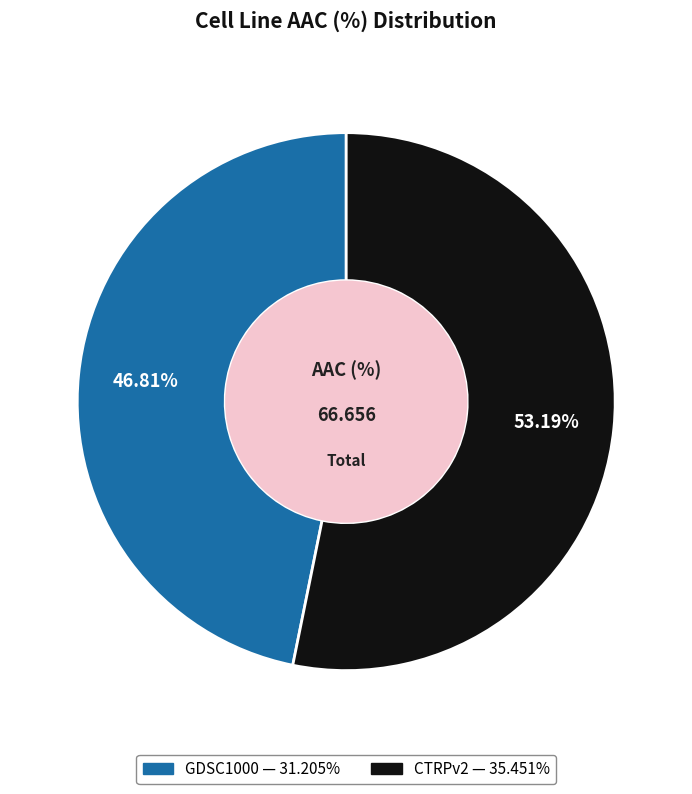

Approximately how many times larger is the value at CTRPv2 compared to GDSC1000?

1.1